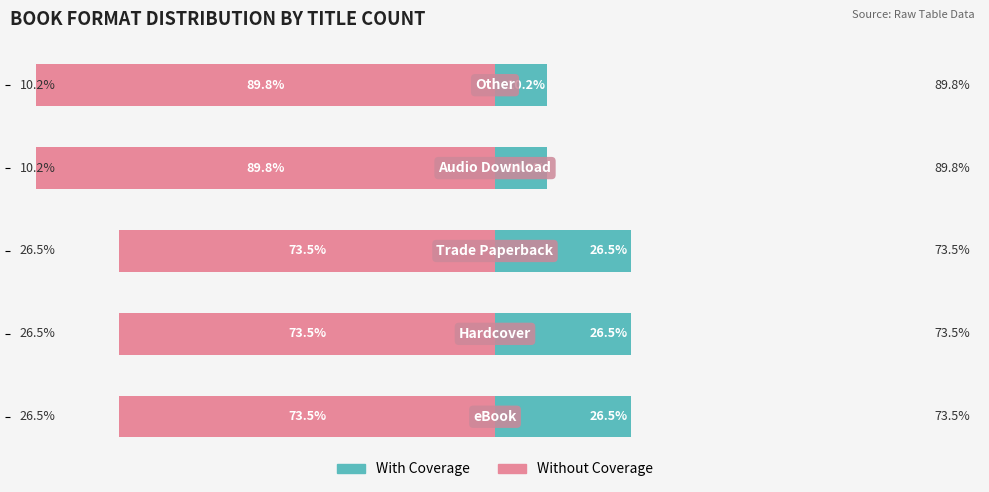

Reading left to right, transcribe all the data shown in this chart.

With Coverage: 0=26.5	1=26.5	2=26.5	3=10.2	4=10.2
Without Coverage: 0=-73.5	1=-73.5	2=-73.5	3=-89.8	4=-89.8